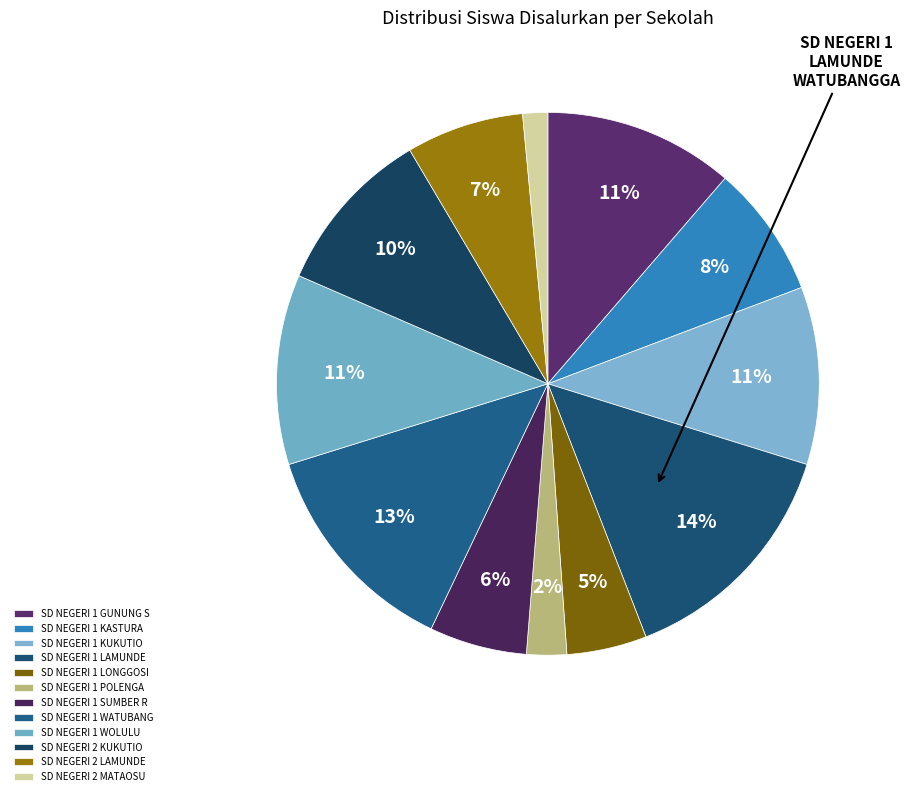

What portion of the pie excludes SD NEGERI 1 KASTURA?

92.1%